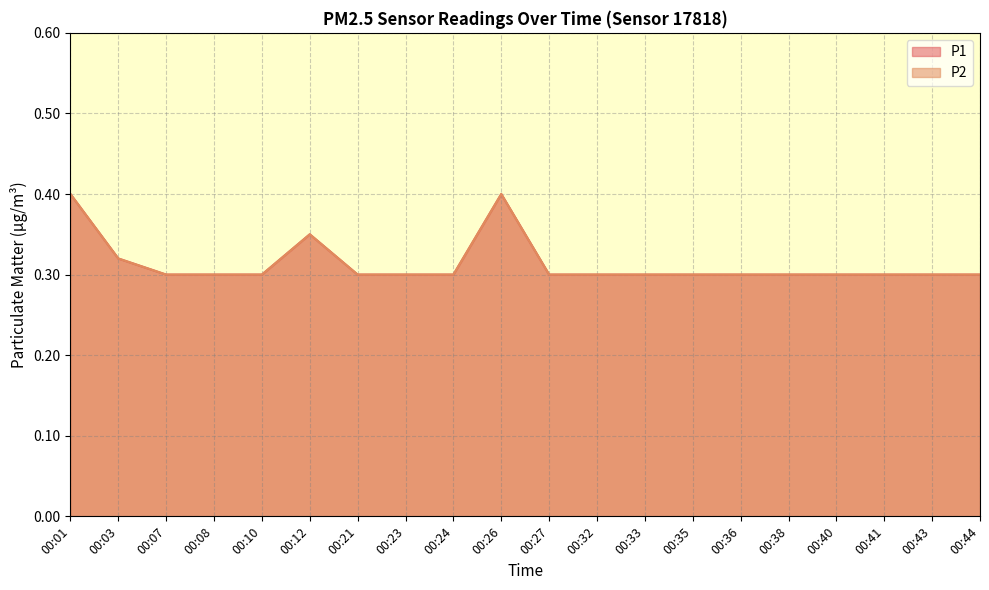

The value of P2 at 00:01 is 0.4. True or false?

True